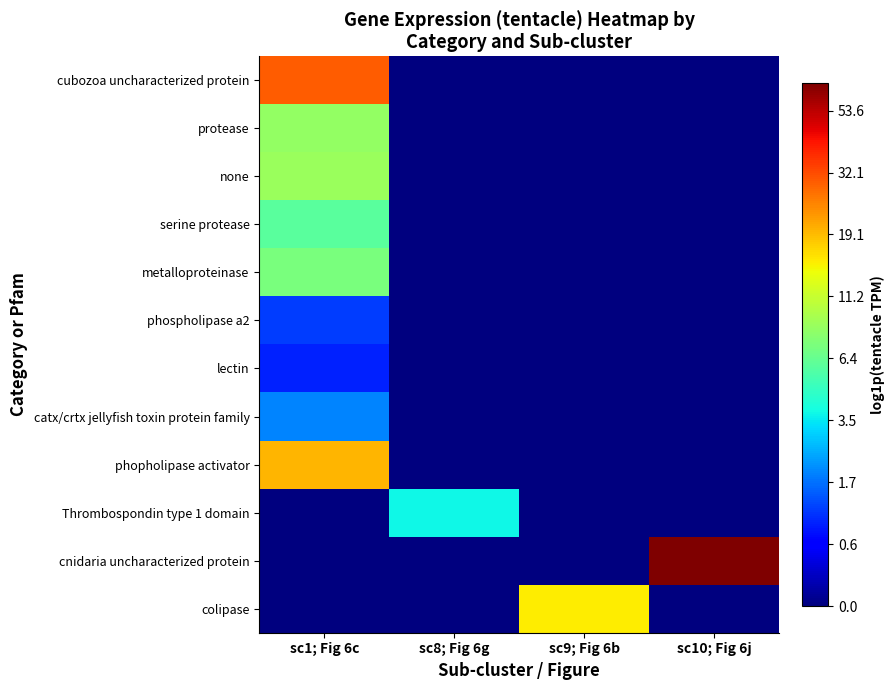

Rank the series by their maximum value, from highest to lowest.

cnidaria uncharacterized protein, cubozoa uncharacterized protein, phopholipase activator, colipase, none, protease, metalloproteinase, serine protease, Thrombospondin type 1 domain, catx/crtx jellyfish toxin protein family, phospholipase a2, lectin